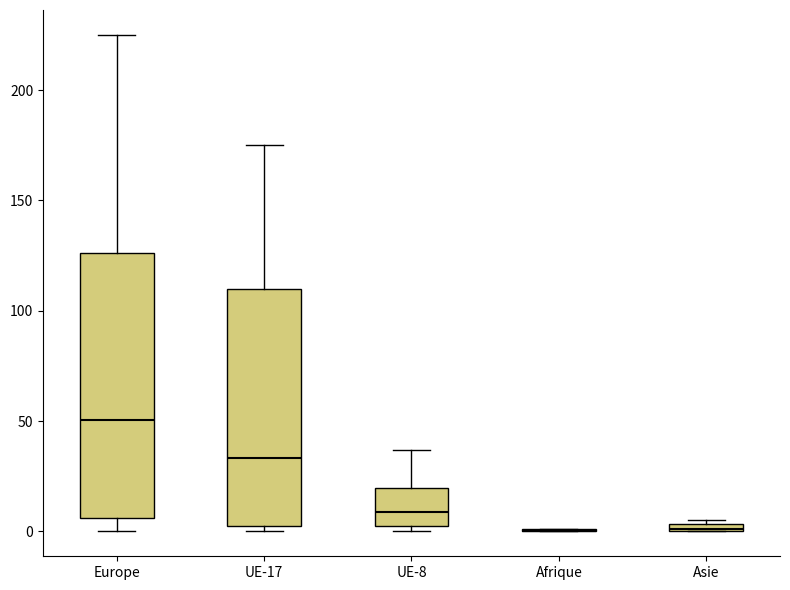

Comparing the boxes themselves (not the whiskers), which one is the tallest?

Europe